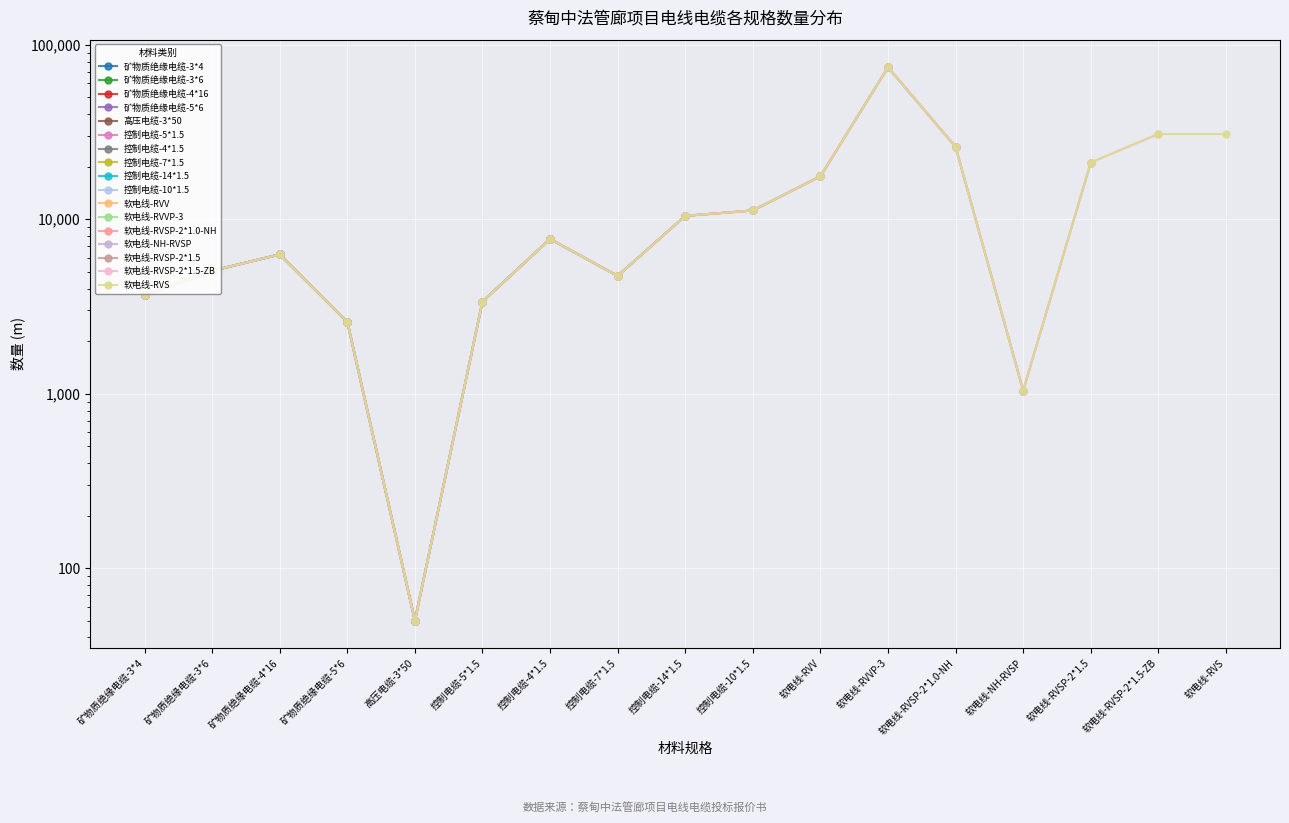

What is the value of the 7th point from the left?

7700